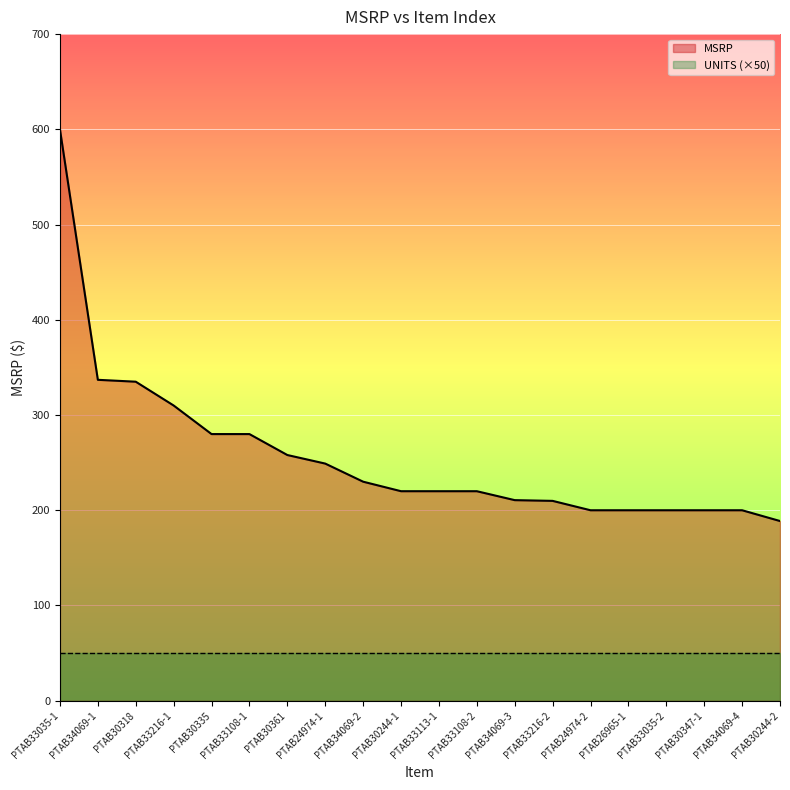

List the series in order of their overall mean, highest first.

MSRP, UNITS (×50)